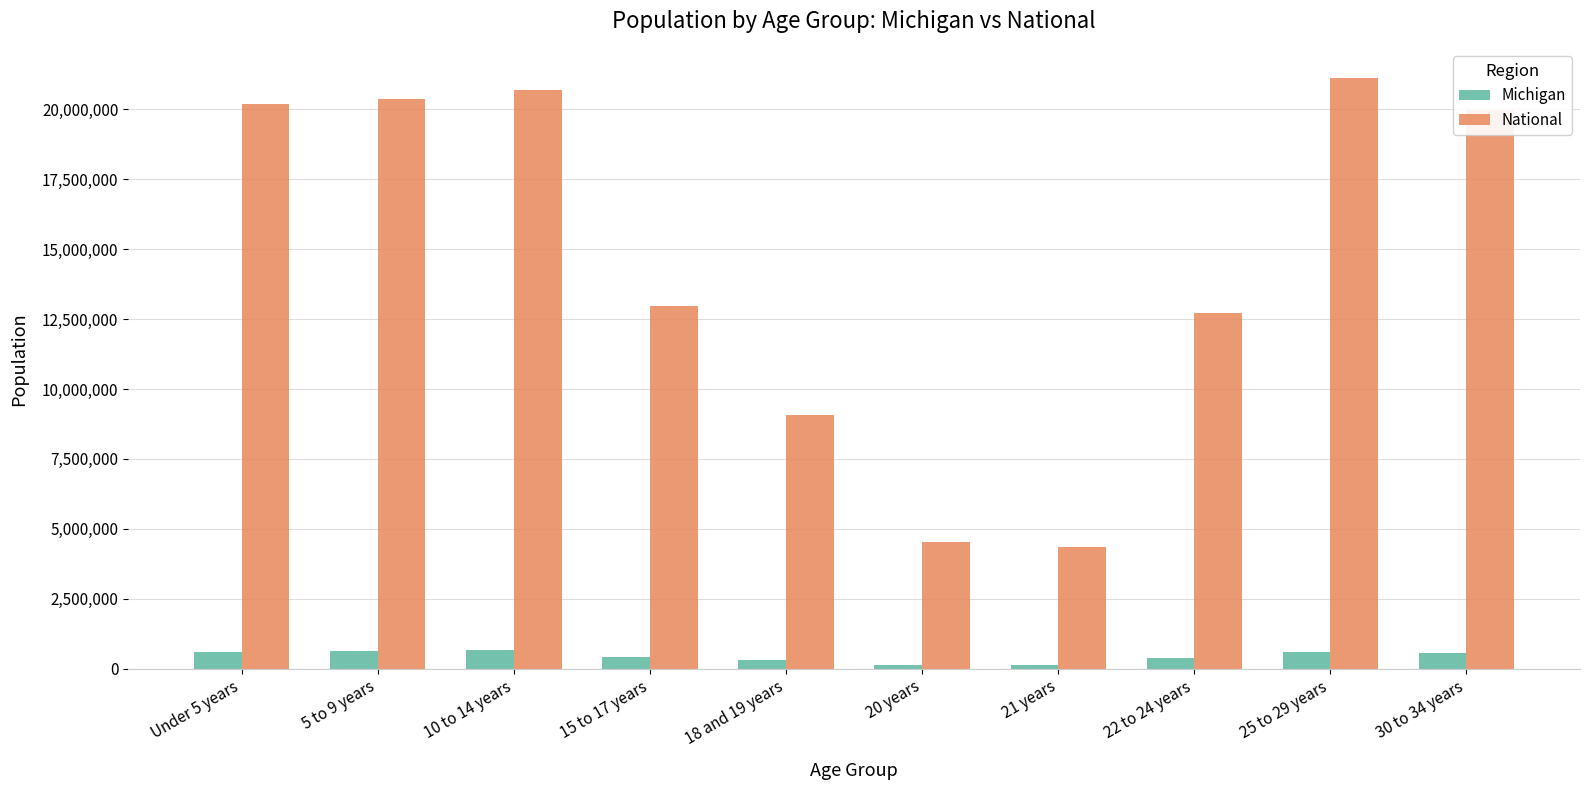

Does the chart contain any negative values?

No